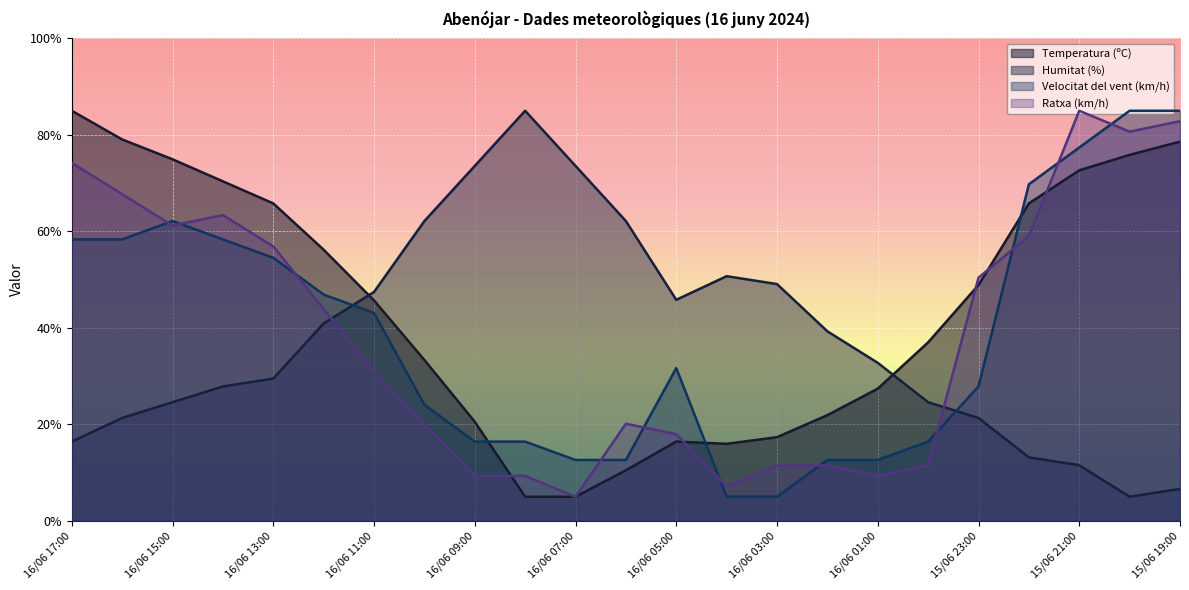

What is the greatest value displayed?

85.0